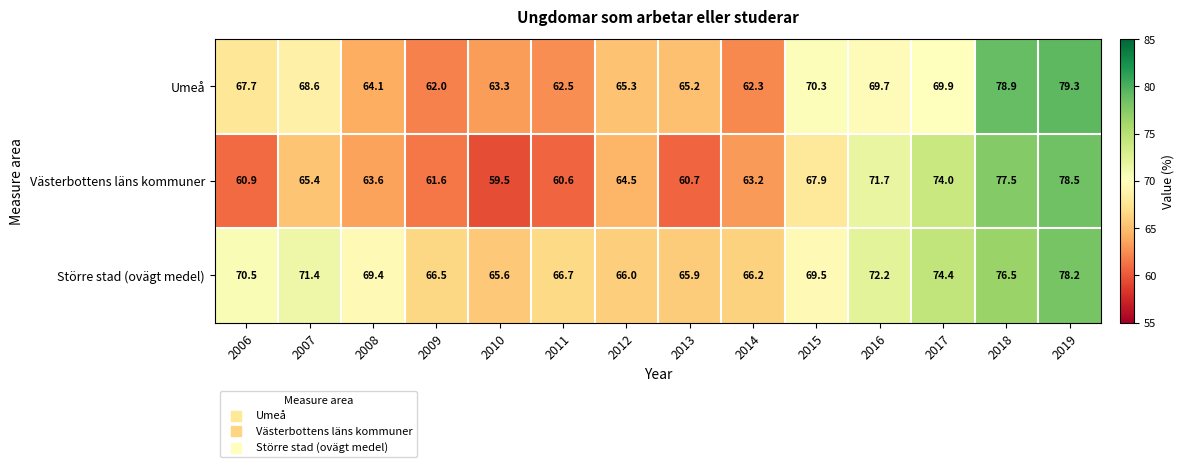

List the series in order of their overall mean, highest first.

Större stad (ovägt medel), Umeå, Västerbottens läns kommuner